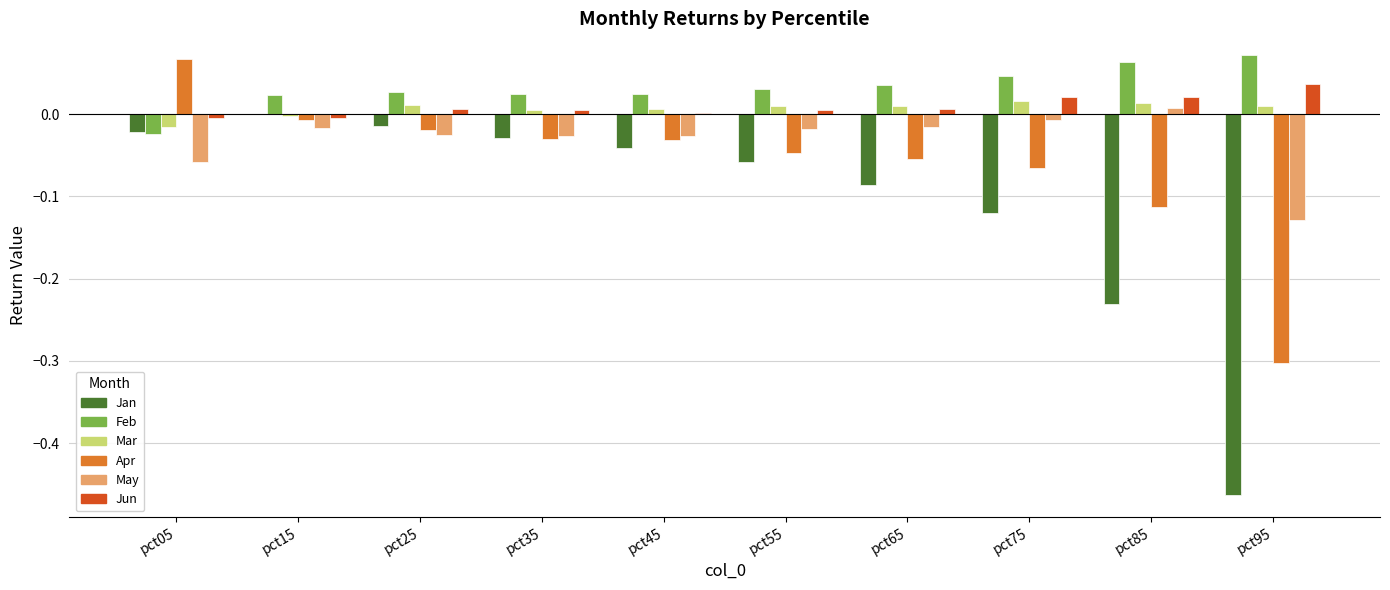

Which category has the highest value in the Jan series?

pct15